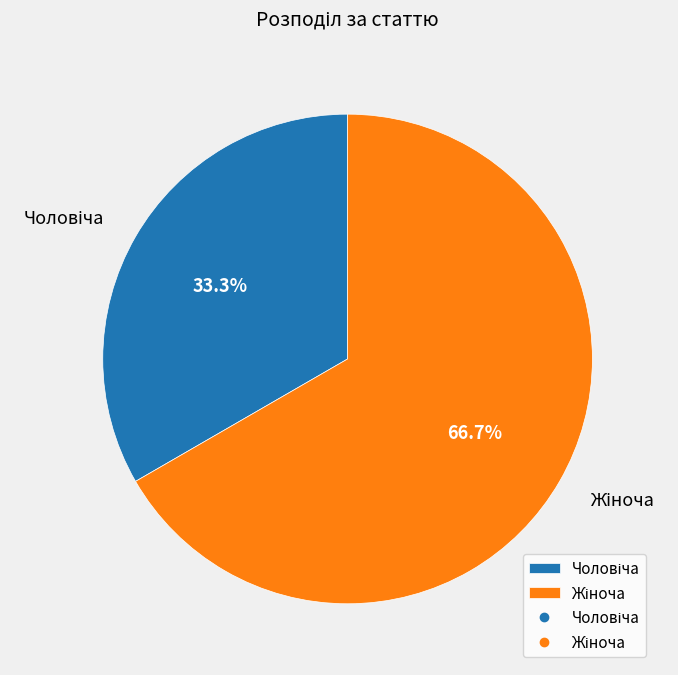

Is there any slice that represents more than half of the pie?

Yes